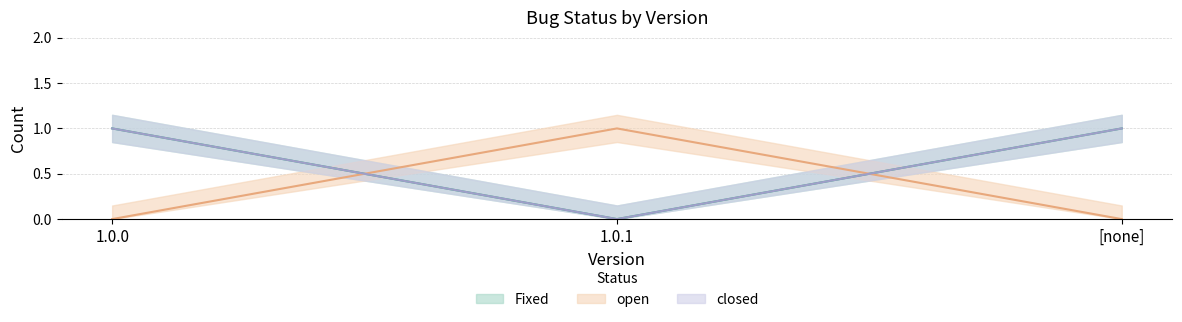

The closed series shows 1 at 1.0.1. True or false?

False